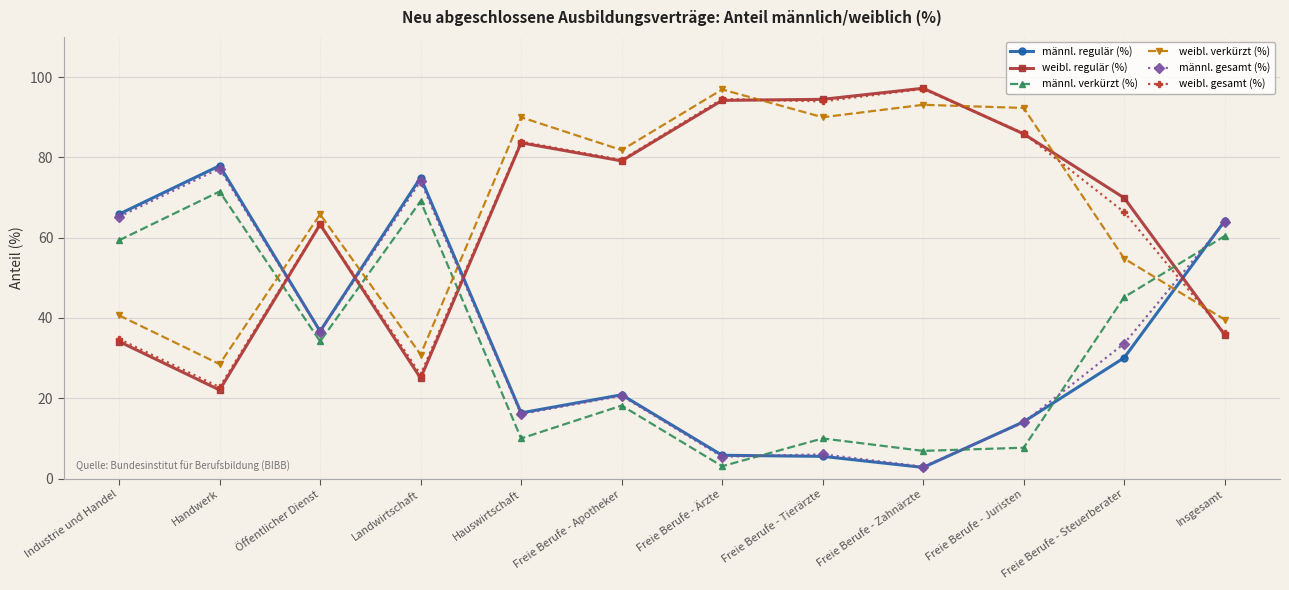

What is the difference between the highest and lowest values at Freie Berufe - Ärzte?

93.8